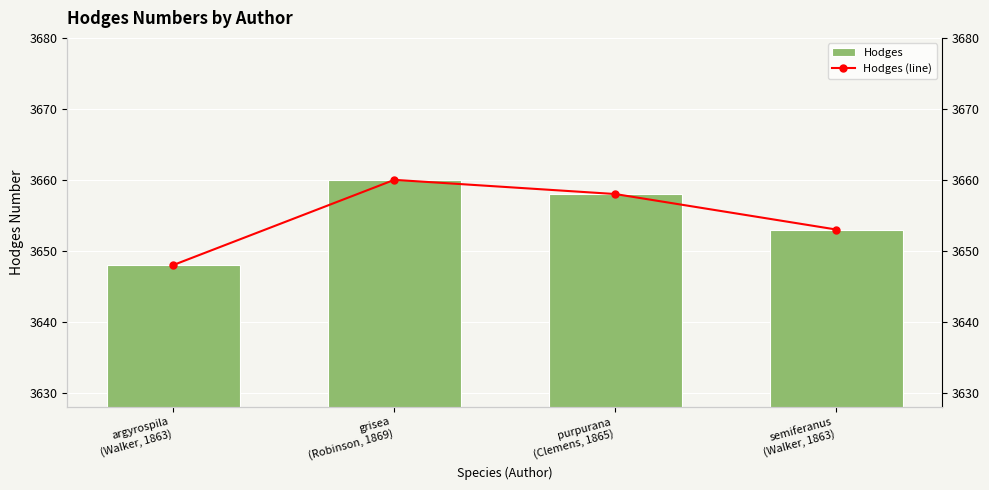

At semiferanus
(Walker, 1863), list the series in order from smallest to largest.

Hodges, Hodges (line)